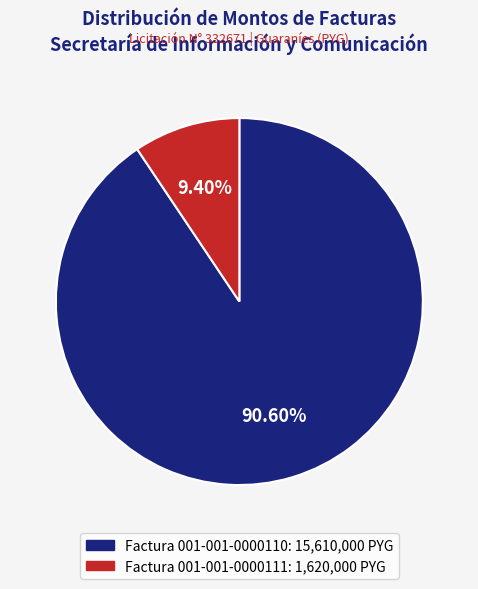

What is the total percentage of Factura 001-001-0000110 and Factura 001-001-0000111?

100.0%